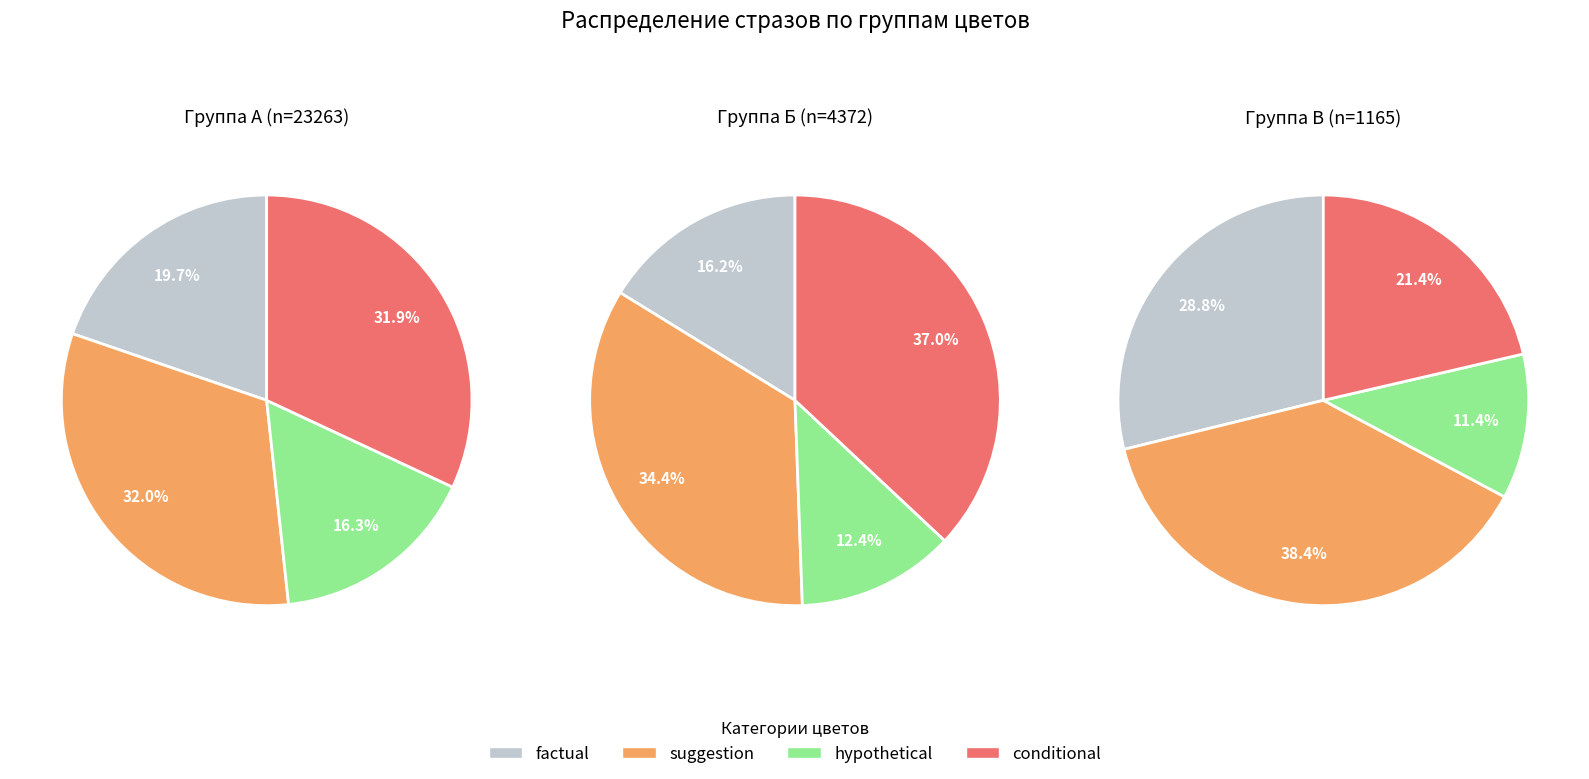

Is there a majority slice in this chart?

No